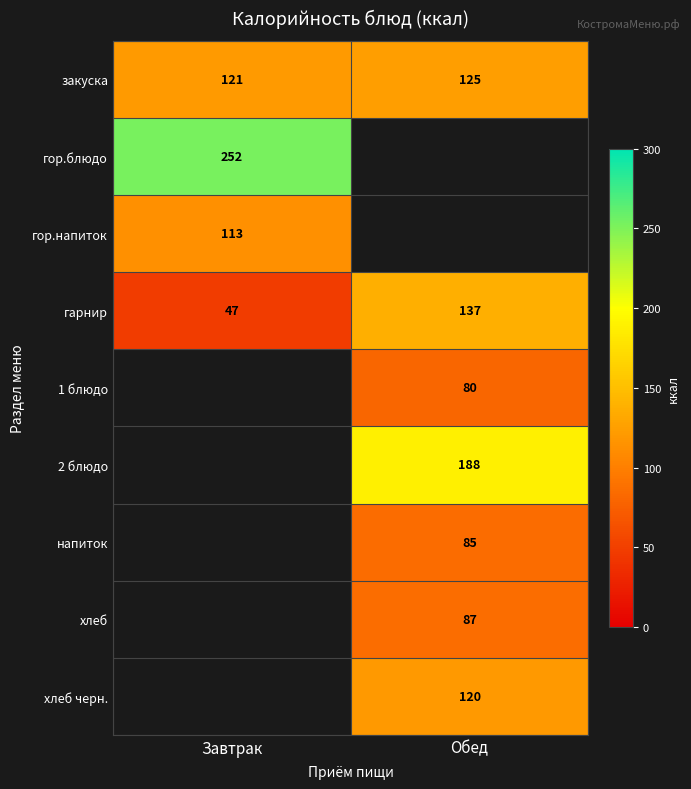

True or false: закуска has a value of 125 at Обед.

True